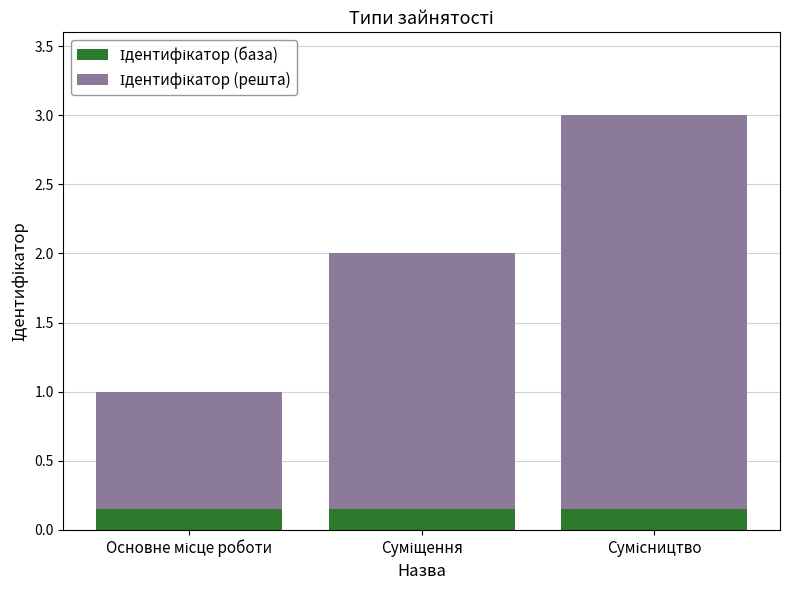

At which label is Ідентифікатор (база) closest to 0?

Основне місце роботи